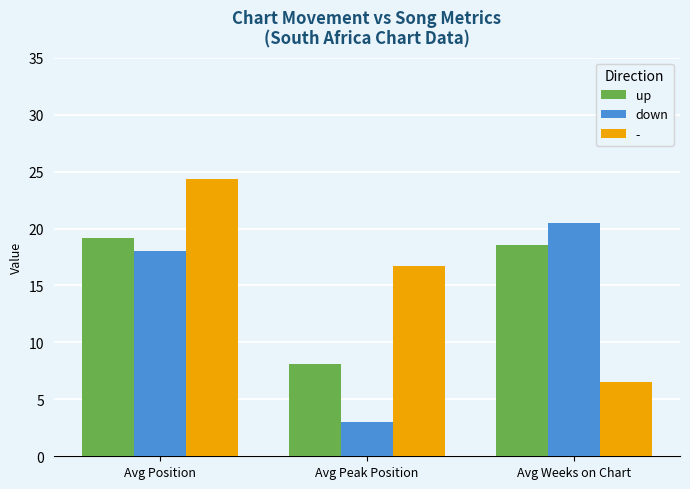

List the series in order of their overall mean, highest first.

-, up, down